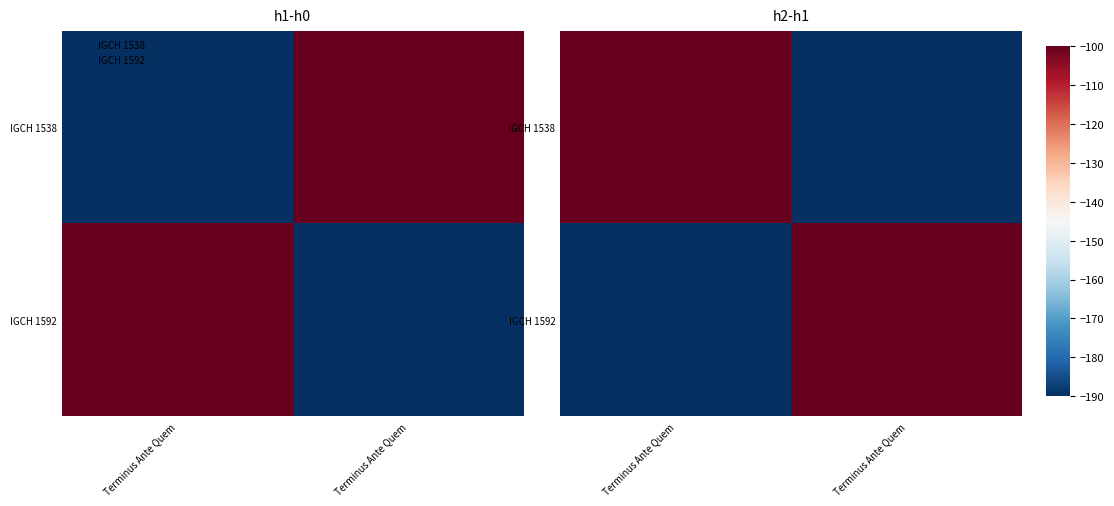

What is the minimum value for IGCH 1538?

-190